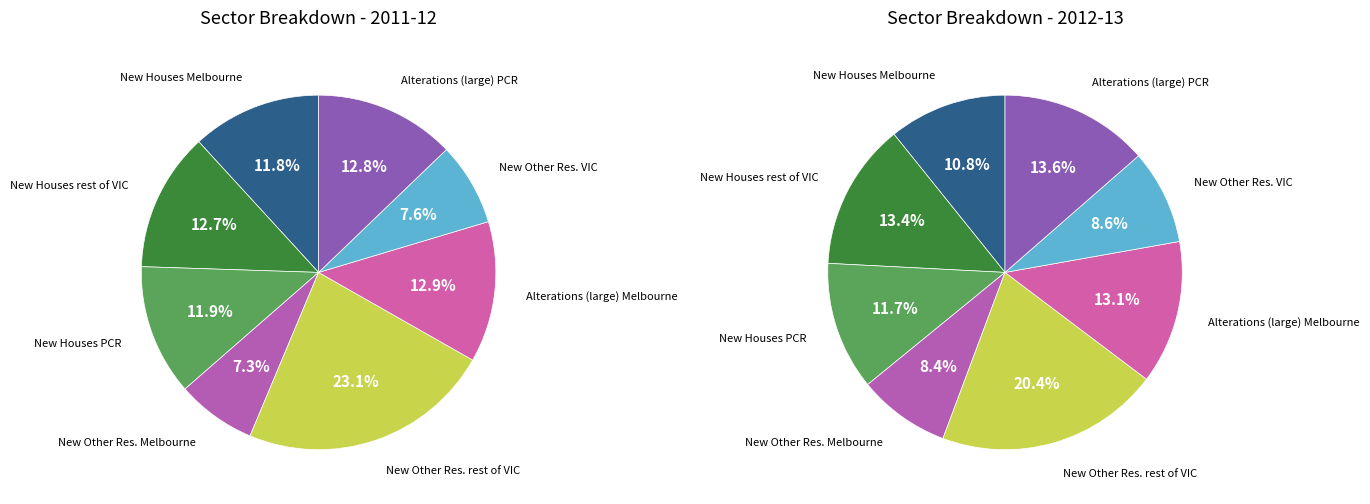

What is the change in value from New Houses rest of VIC to New Other Residential VIC?

-37.1